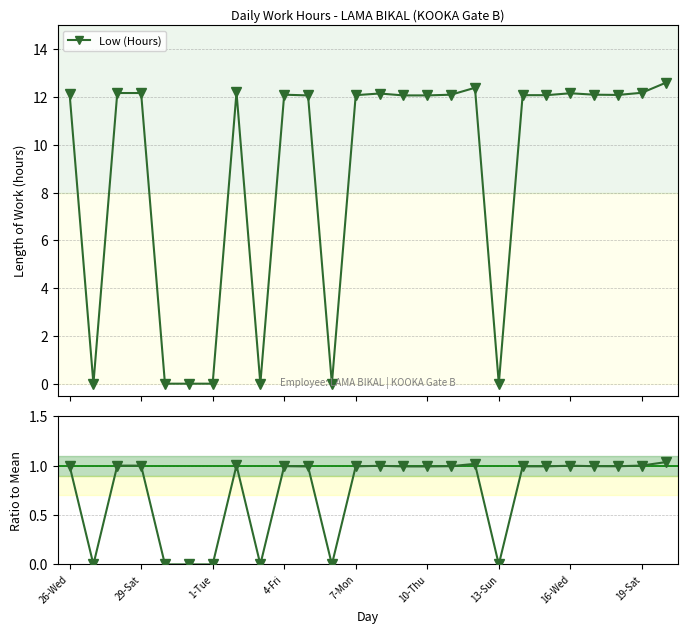

Reading right to left, list all the values displayed in this chart.

Low (Hours): 12.6	12.2	12.1	12.1	12.2	12.1	12.1	0.0	12.4	12.1	12.1	12.1	12.2	12.1	0.0	12.1	12.1	0.0	12.2	0.0	0.0	0.0	12.2	12.2	0.0	12.2
Low (Hours) / mean: 1.0	1.0	1.0	1.0	1.0	1.0	1.0	0.0	1.0	1.0	1.0	1.0	1.0	1.0	0.0	1.0	1.0	0.0	1.0	0.0	0.0	0.0	1.0	1.0	0.0	1.0